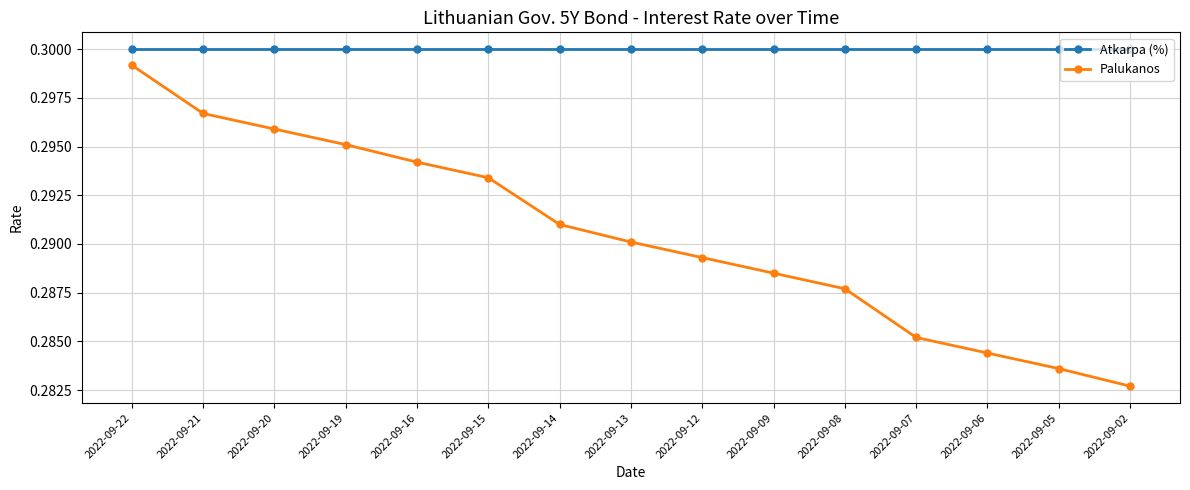

What is the sum of the Palukanos values at 2022-09-14 and 2022-09-21?

0.6